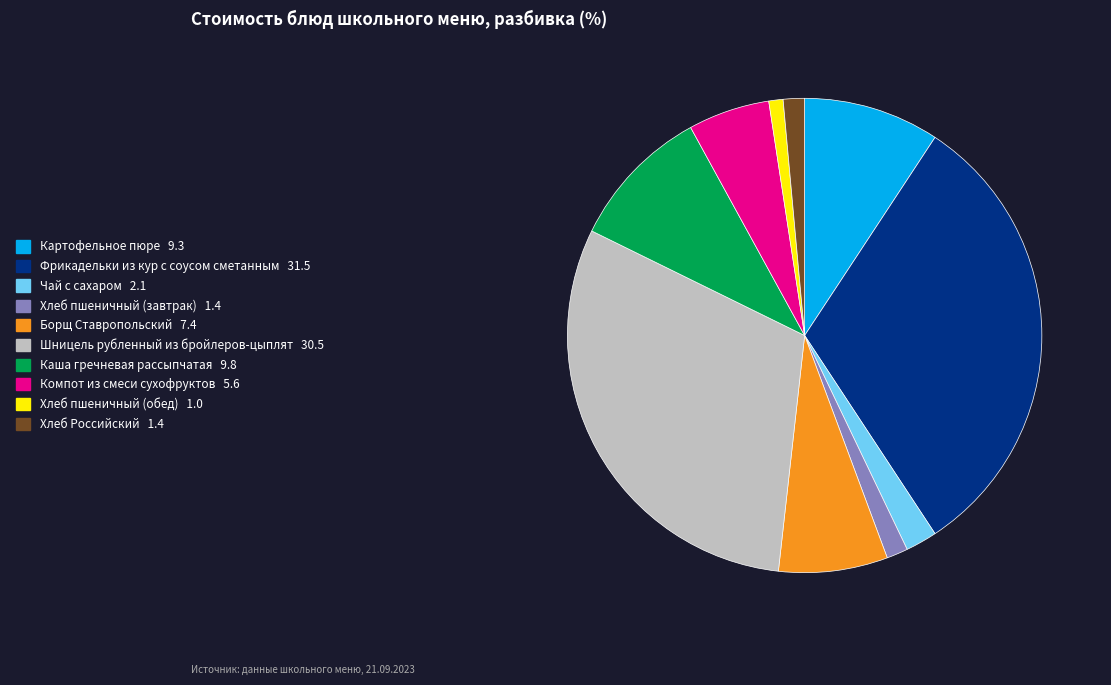

Which slice is the largest?

Фрикадельки из кур с соусом сметанным